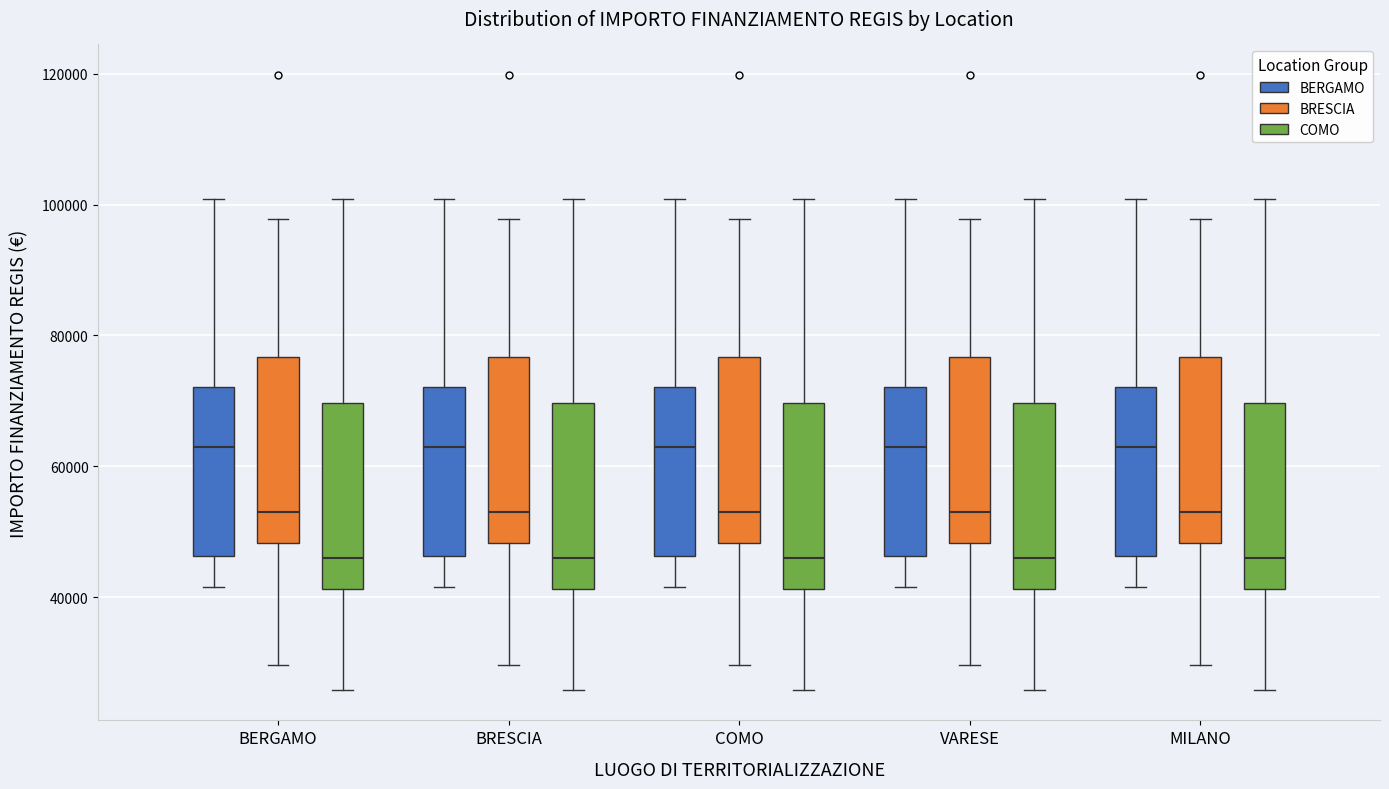

Reading left to right, transcribe this box plot: for each box, give where its median line is, the range the box spans, and where its two whiskers end, as read against the y-axis. The values are not printed on the chart, so give them approximately, as read against the axis.

BERGAMO (BERGAMO): median 62000, box 46000 to 72000, whiskers 42000 to 100000
BERGAMO (BRESCIA): median 54000, box 48000 to 76000, whiskers 30000 to 98000
BERGAMO (COMO): median 46000, box 42000 to 70000, whiskers 26000 to 100000
BRESCIA (BERGAMO): median 62000, box 46000 to 72000, whiskers 42000 to 100000
BRESCIA (BRESCIA): median 54000, box 48000 to 76000, whiskers 30000 to 98000
BRESCIA (COMO): median 46000, box 42000 to 70000, whiskers 26000 to 100000
COMO (BERGAMO): median 62000, box 46000 to 72000, whiskers 42000 to 100000
COMO (BRESCIA): median 54000, box 48000 to 76000, whiskers 30000 to 98000
COMO (COMO): median 46000, box 42000 to 70000, whiskers 26000 to 100000
VARESE (BERGAMO): median 62000, box 46000 to 72000, whiskers 42000 to 100000
VARESE (BRESCIA): median 54000, box 48000 to 76000, whiskers 30000 to 98000
VARESE (COMO): median 46000, box 42000 to 70000, whiskers 26000 to 100000
MILANO (BERGAMO): median 62000, box 46000 to 72000, whiskers 42000 to 100000
MILANO (BRESCIA): median 54000, box 48000 to 76000, whiskers 30000 to 98000
MILANO (COMO): median 46000, box 42000 to 70000, whiskers 26000 to 100000